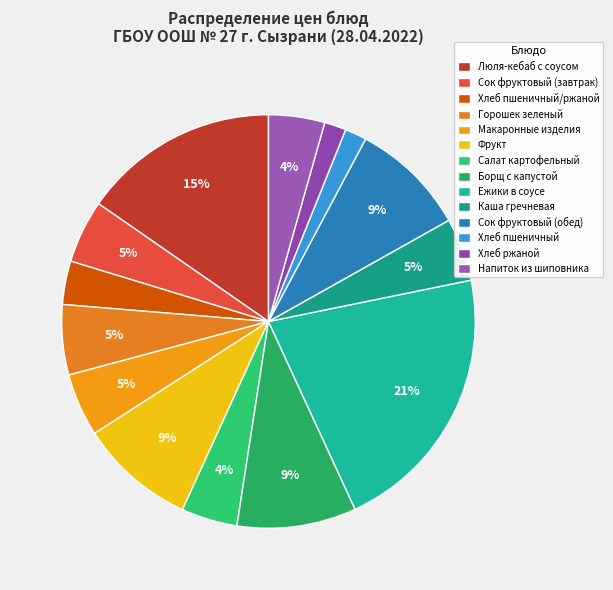

Count the number of slices in the pie.

14